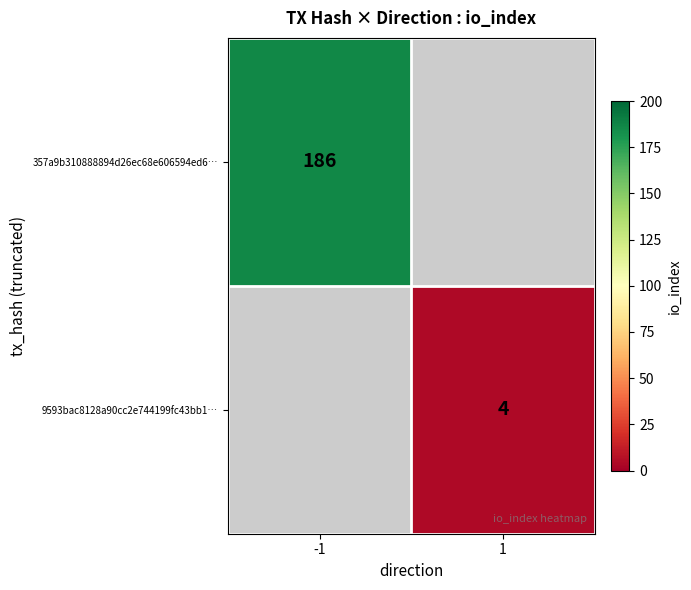

The value of 357a9b310888894d26ec68e606594ed6… at -1 is 70. True or false?

False